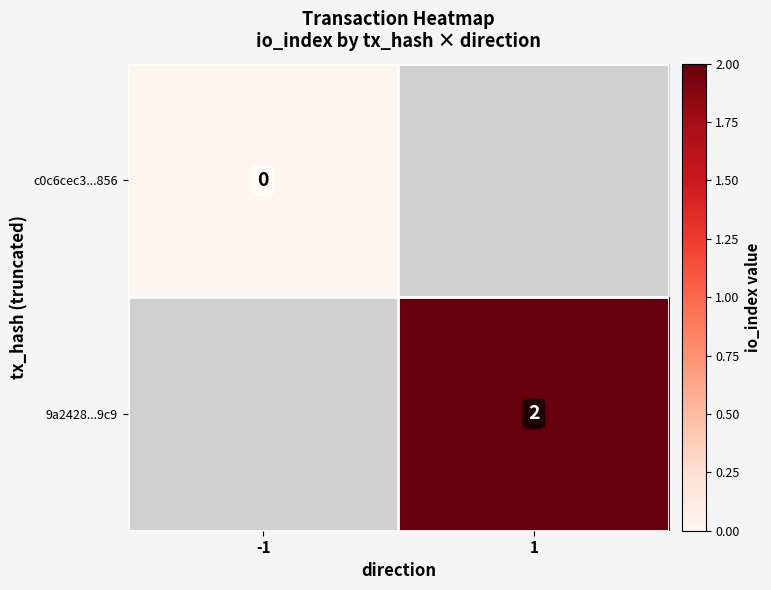

The 9a2428...9c9 series shows 3 at 1. True or false?

False